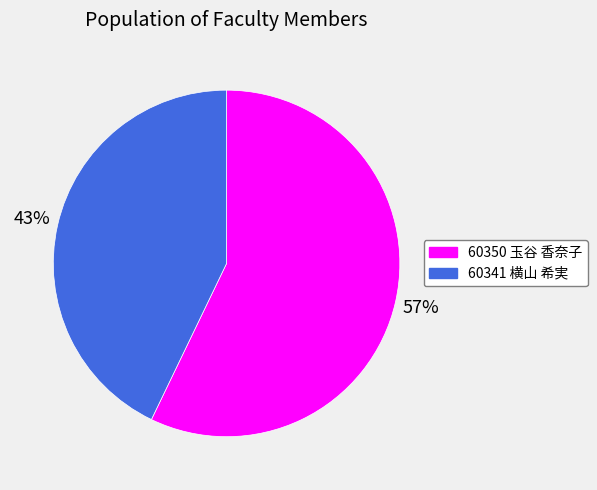

How many slices are in this pie chart?

2